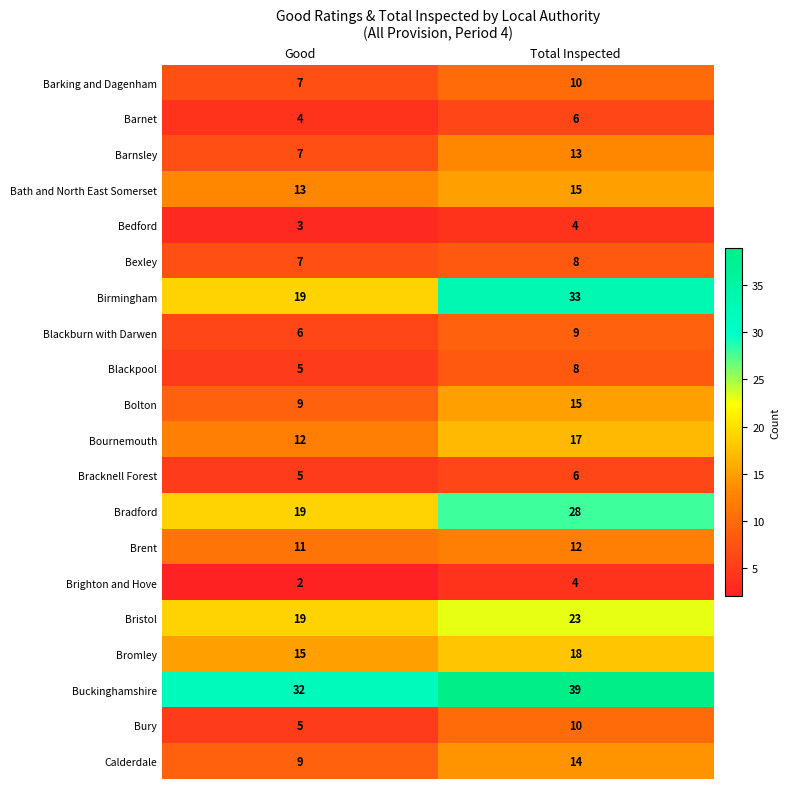

What is the approximate value of Brighton and Hove at Total Inspected?

4